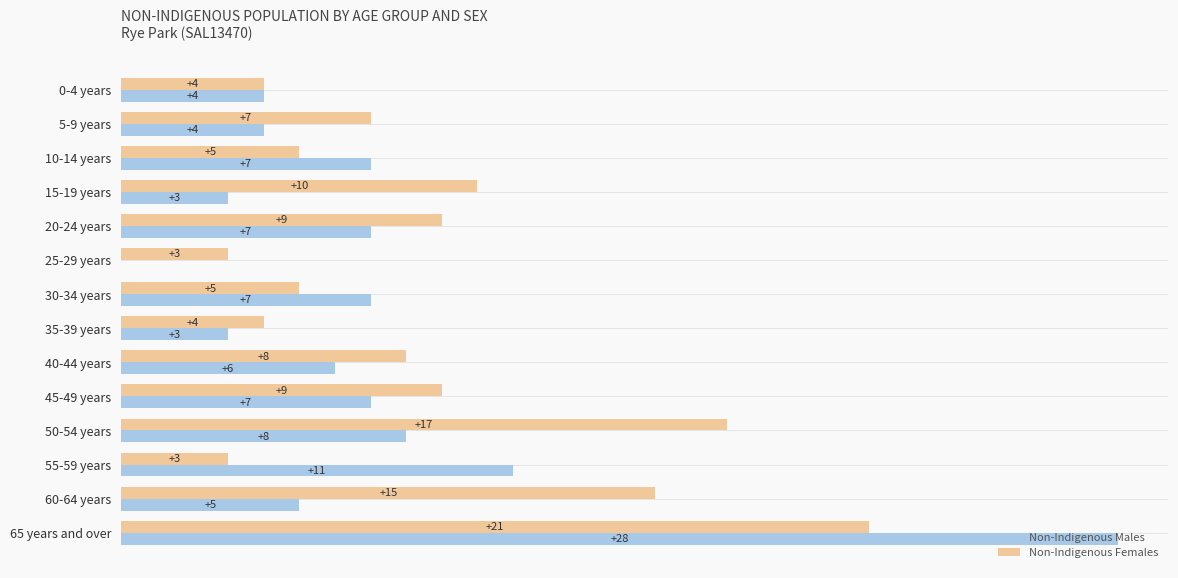

Where is Non-Indigenous Males nearest to the value 14?

55-59 years